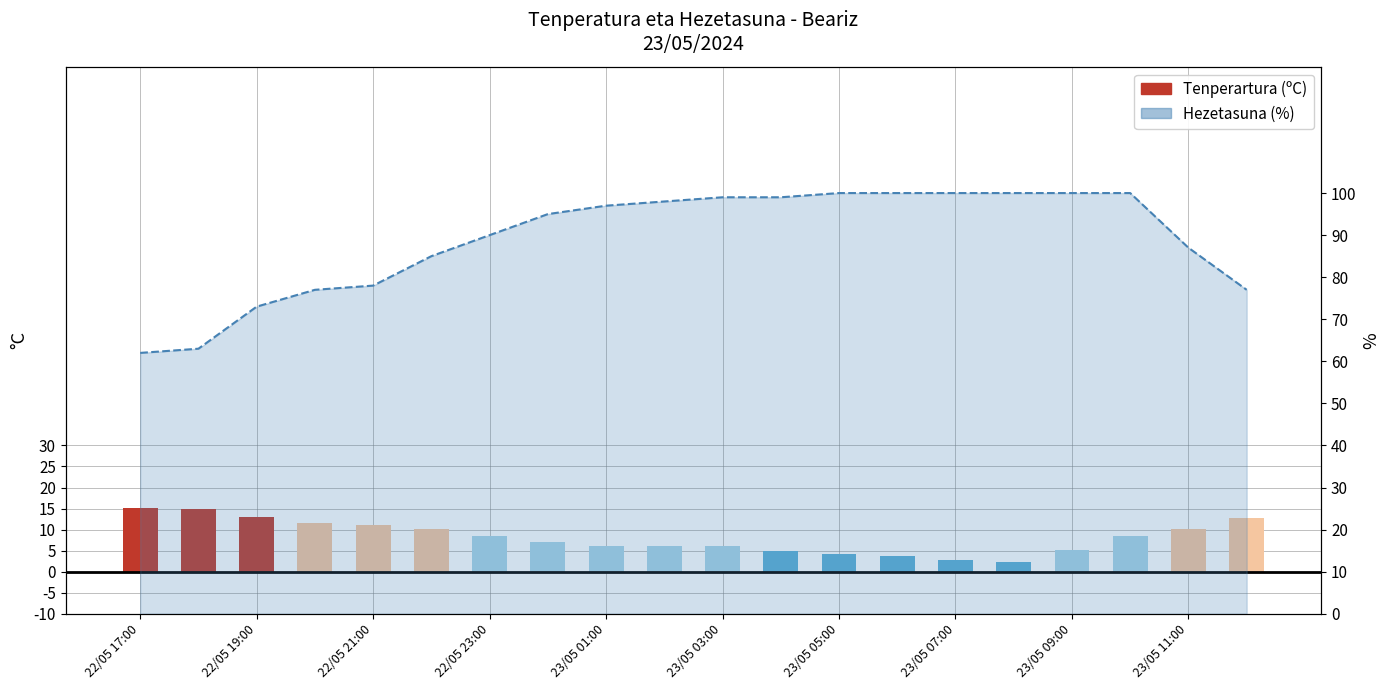

Reading left to right, what are all the values shown in this chart?

Tenperartura (ºC): 15.1	14.8	13.0	11.6	11.2	10.1	8.4	7.1	6.2	6.0	6.1	4.9	4.2	3.7	2.8	2.3	5.1	8.5	10.2	12.7
Hezetasuna (%): 62.0	63.0	73.0	77.0	78.0	85.0	90.0	95.0	97.0	98.0	99.0	99.0	100.0	100.0	100.0	100.0	100.0	100.0	87.0	77.0